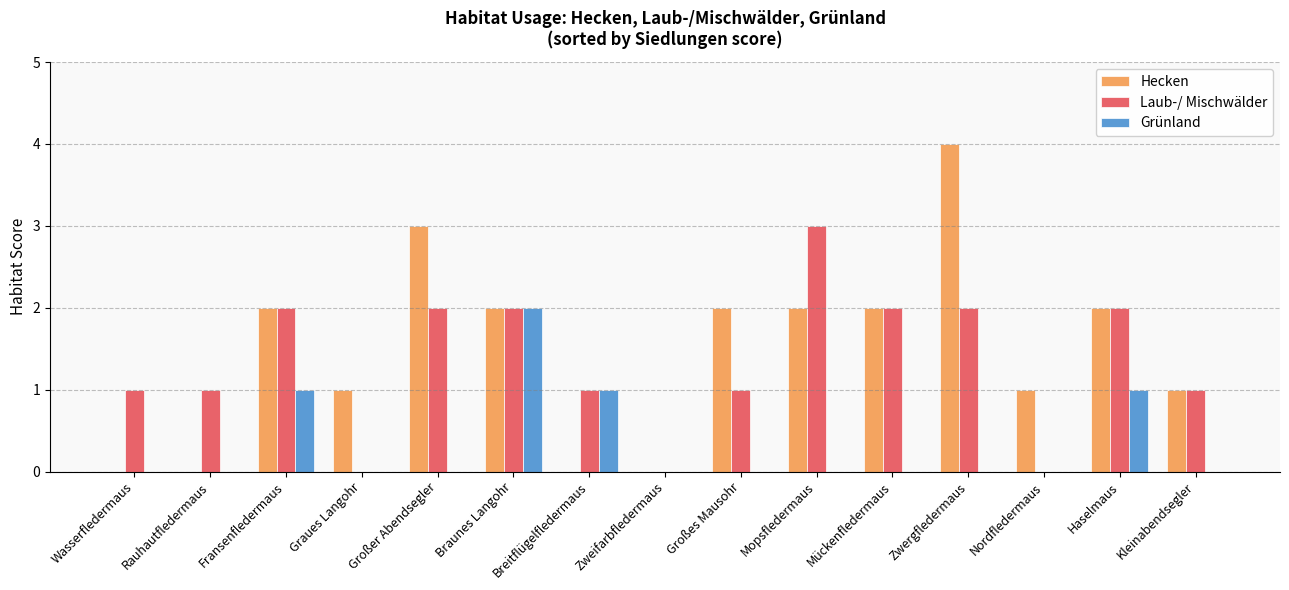

Reading left to right, list all the values displayed in this chart.

Hecken: Wasserfledermaus=0	Rauhautfledermaus=0	Fransenfledermaus=2	Graues Langohr=1	Großer Abendsegler=3	Braunes Langohr=2	Breitflügelfledermaus=0	Zweifarbfledermaus=0	Großes Mausohr=2	Mopsfledermaus=2	Mückenfledermaus=2	Zwergfledermaus=4	Nordfledermaus=1	Haselmaus=2	Kleinabendsegler=1
Laub-/ Mischwälder: Wasserfledermaus=1	Rauhautfledermaus=1	Fransenfledermaus=2	Graues Langohr=0	Großer Abendsegler=2	Braunes Langohr=2	Breitflügelfledermaus=1	Zweifarbfledermaus=0	Großes Mausohr=1	Mopsfledermaus=3	Mückenfledermaus=2	Zwergfledermaus=2	Nordfledermaus=0	Haselmaus=2	Kleinabendsegler=1
Grünland: Wasserfledermaus=0	Rauhautfledermaus=0	Fransenfledermaus=1	Graues Langohr=0	Großer Abendsegler=0	Braunes Langohr=2	Breitflügelfledermaus=1	Zweifarbfledermaus=0	Großes Mausohr=0	Mopsfledermaus=0	Mückenfledermaus=0	Zwergfledermaus=0	Nordfledermaus=0	Haselmaus=1	Kleinabendsegler=0